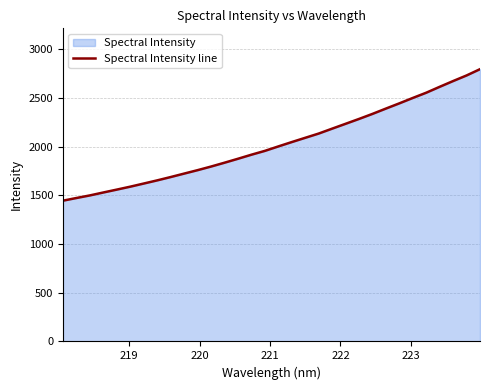

Reading left to right, list all the values displayed in this chart.

1445.5	1472.9	1499.6	1529.7	1559.3	1589.4	1621.6	1654.1	1688.2	1723.6	1758.9	1796.0	1835.4	1876.0	1917.6	1956.9	2002.6	2047.5	2091.2	2134.8	2185.1	2234.9	2284.9	2336.7	2391.4	2445.0	2500.4	2554.3	2614.9	2674.0	2731.4	2795.9